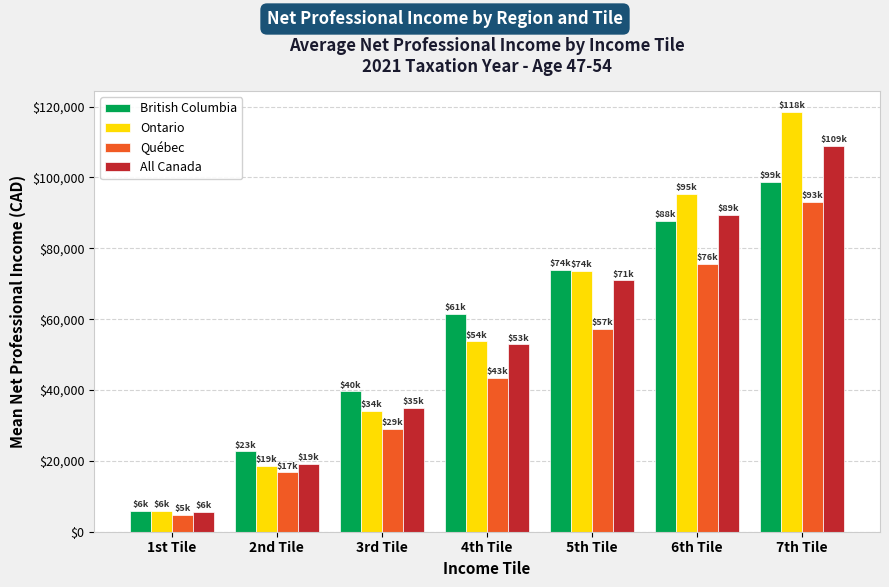

Where is Québec nearest to the value 48970?

4th Tile